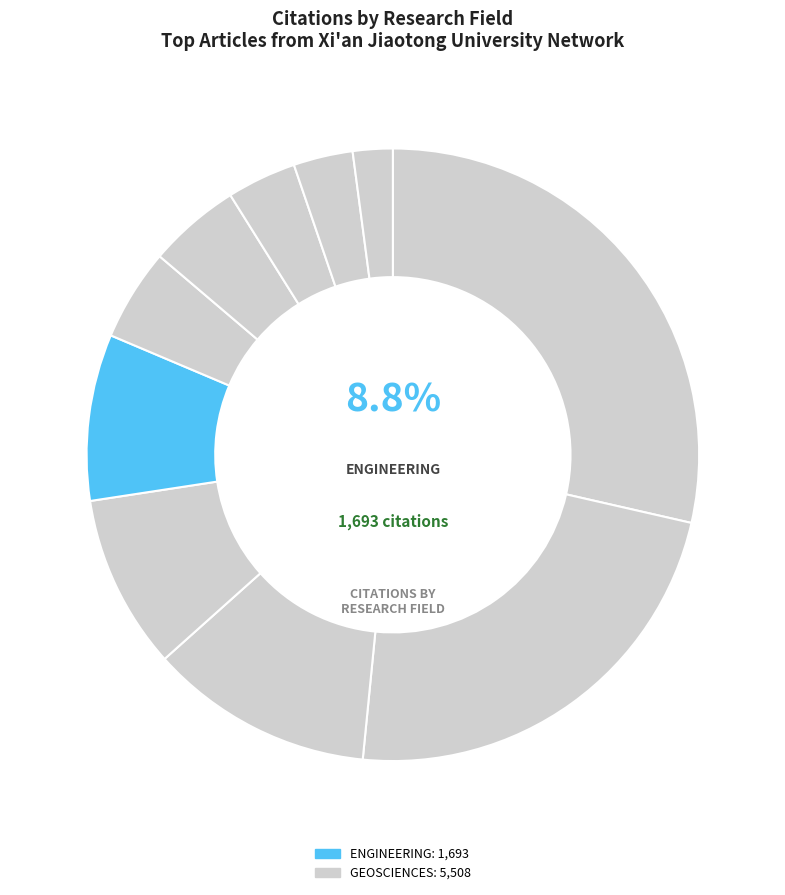

Is COMPUTER SCIENCE the majority of the pie?

No